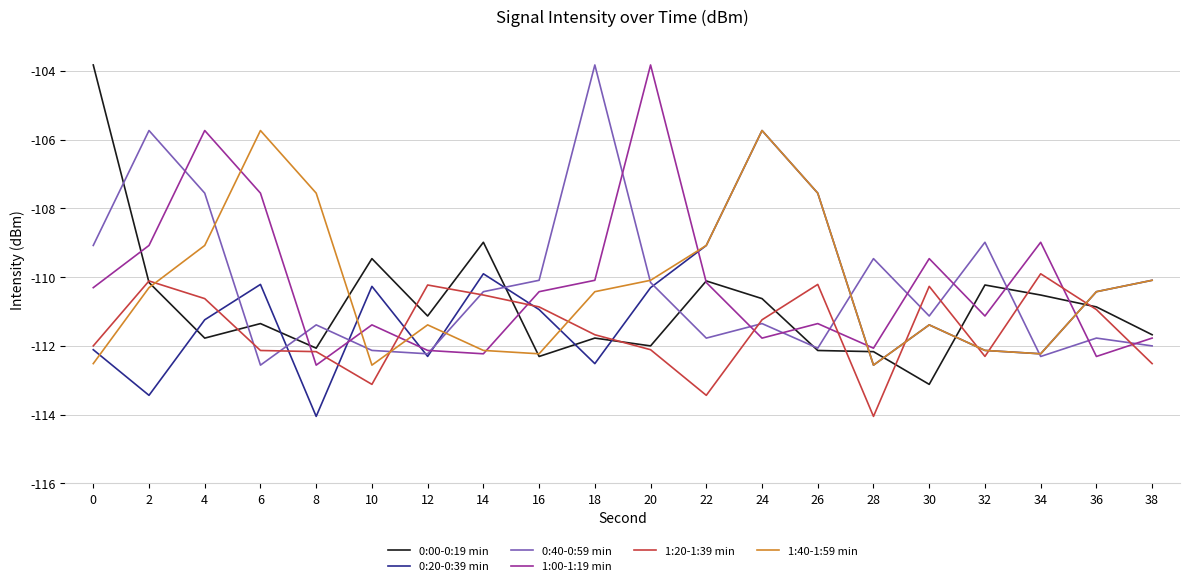

What is the lowest value of the 1:40-1:59 min series?

-112.6